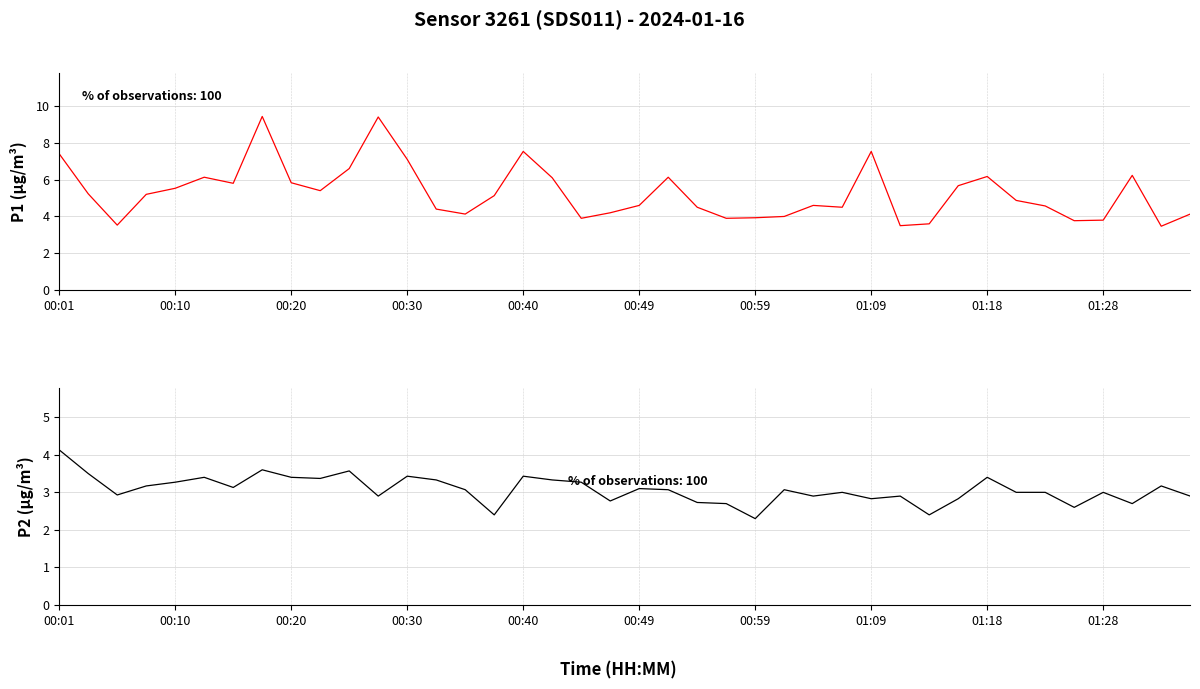

What is the lowest value of the P2 series?

2.3